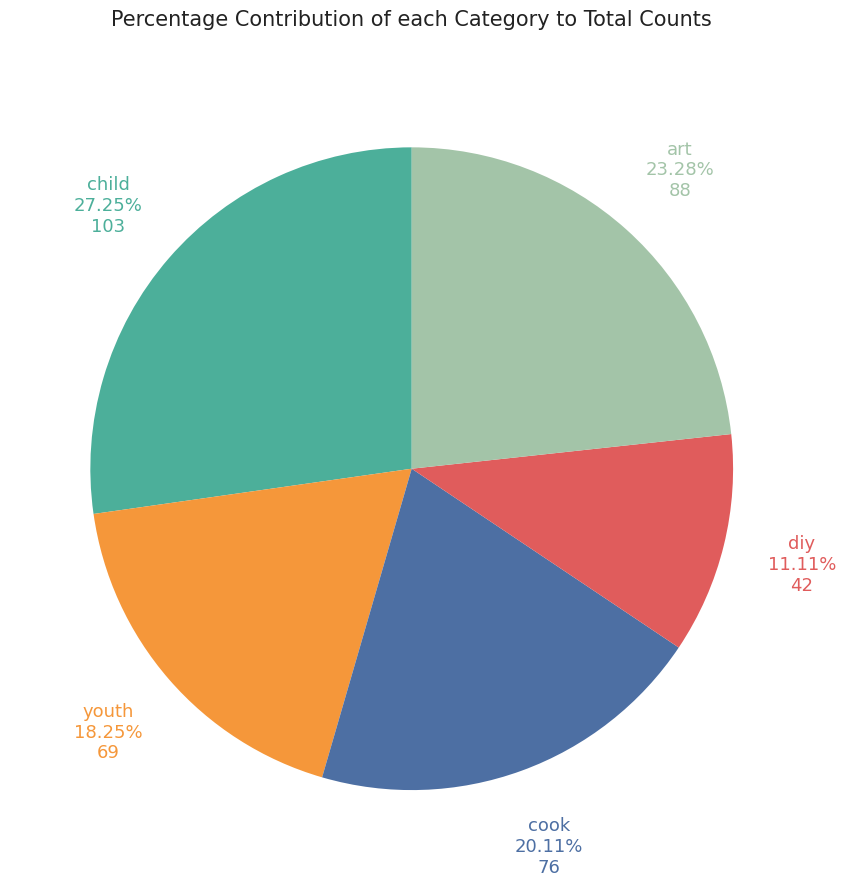

Is child the majority of the pie?

No